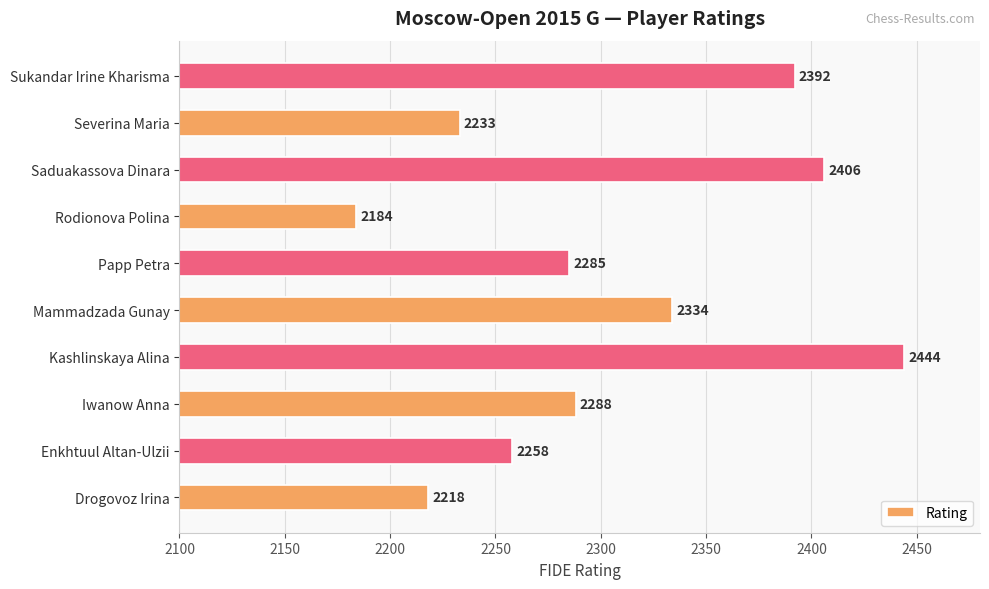

What is the approximate value at Enkhtuul Altan-Ulzii?

2258